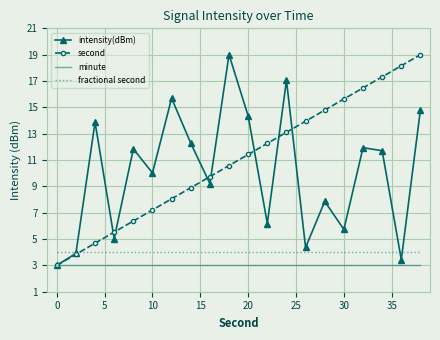

What is the average value of the fractional second series?

4.0